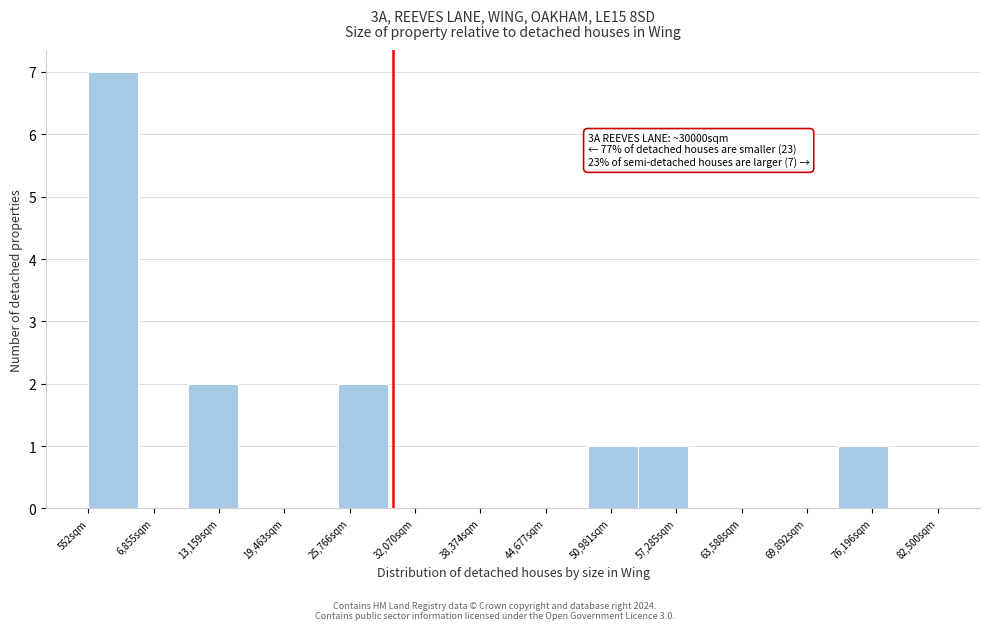

Which range on the x-axis has the tallest bar?

1000 to 5000